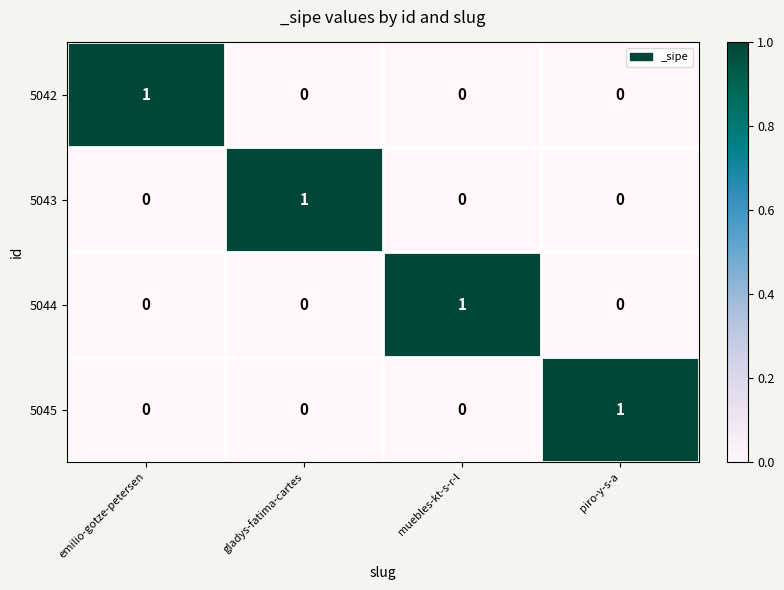

Reading left to right, list all the values displayed in this chart.

5042: 1	0	0	0
5043: 0	1	0	0
5044: 0	0	1	0
5045: 0	0	0	1